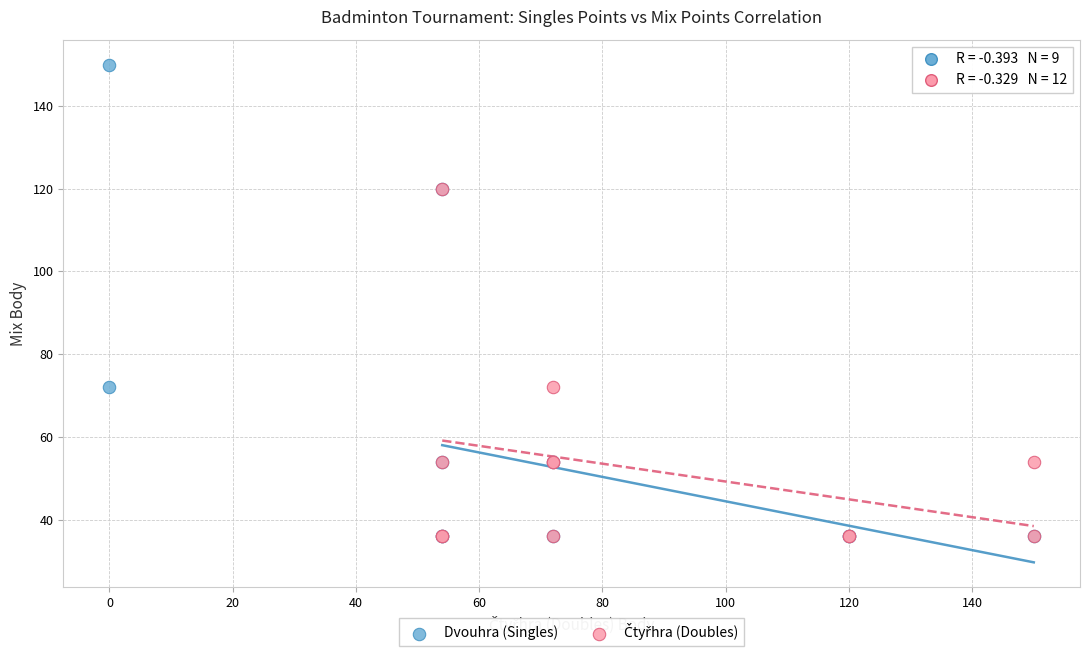

Which series reaches the maximum Y coordinate?

Dvouhra (Singles)